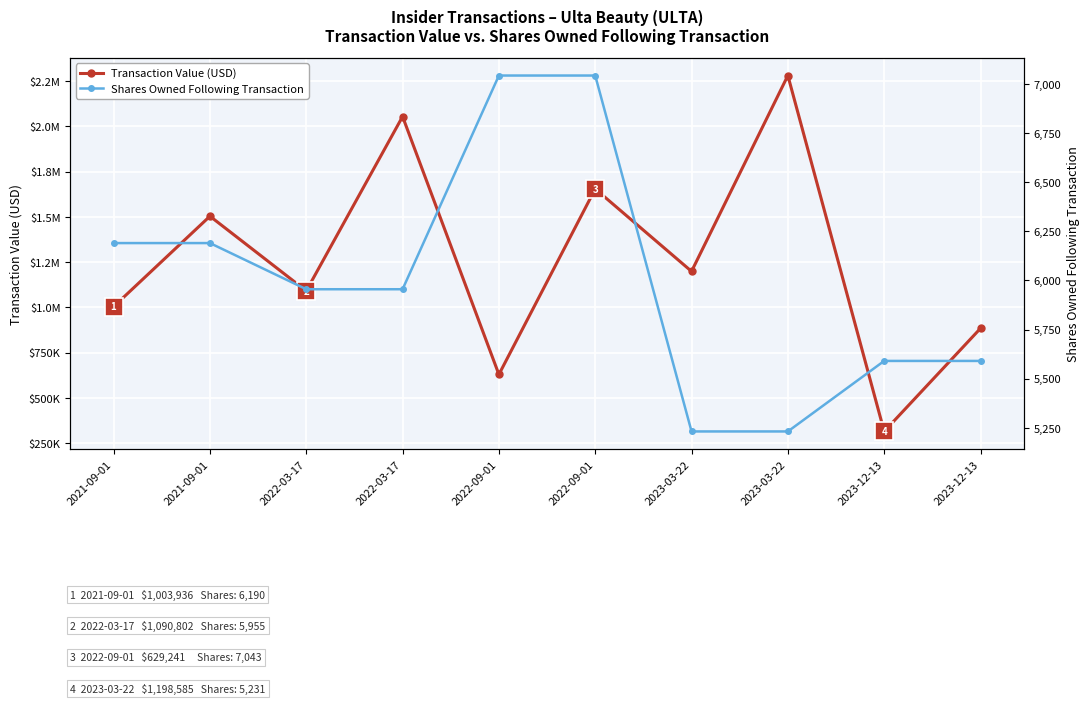

True or false: Transaction Value (USD) has a value of 1090802 at 2022-03-17.

True